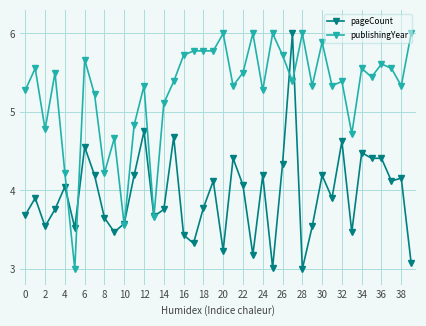

What is the minimum value shown in the chart?

3.0